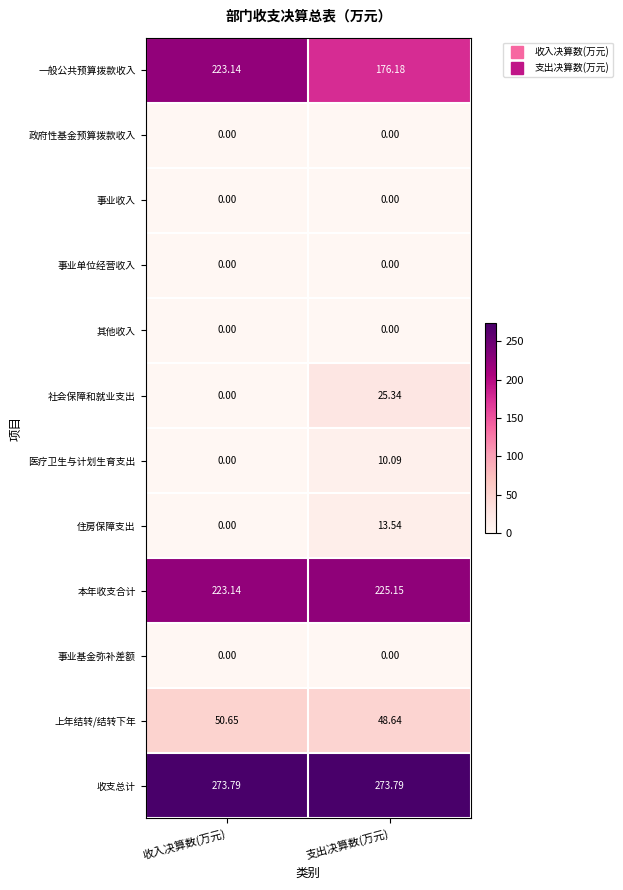

How many data points in 住房保障支出 are less than 13?

1